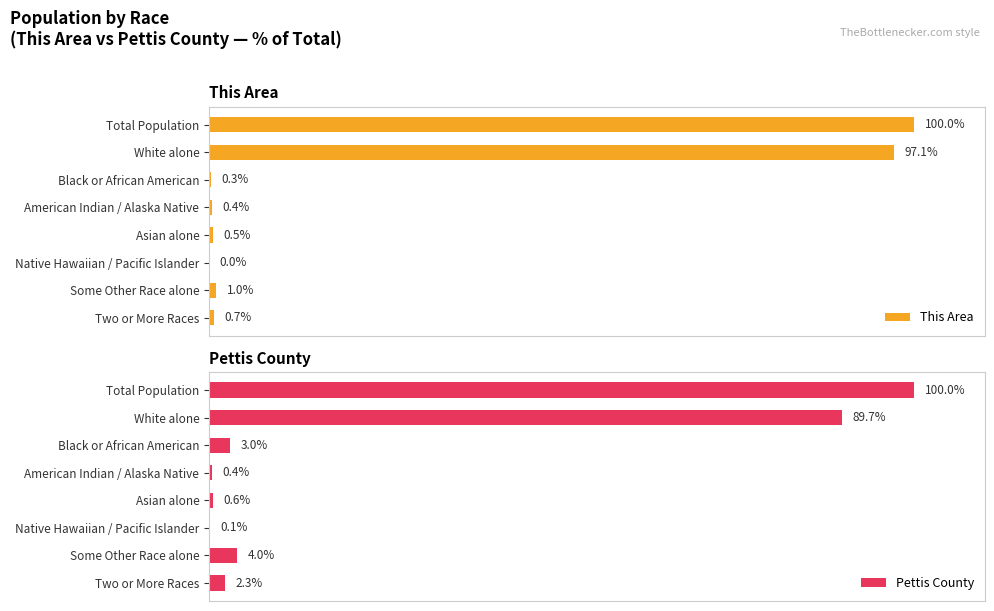

Does the chart contain stacked bars?

No